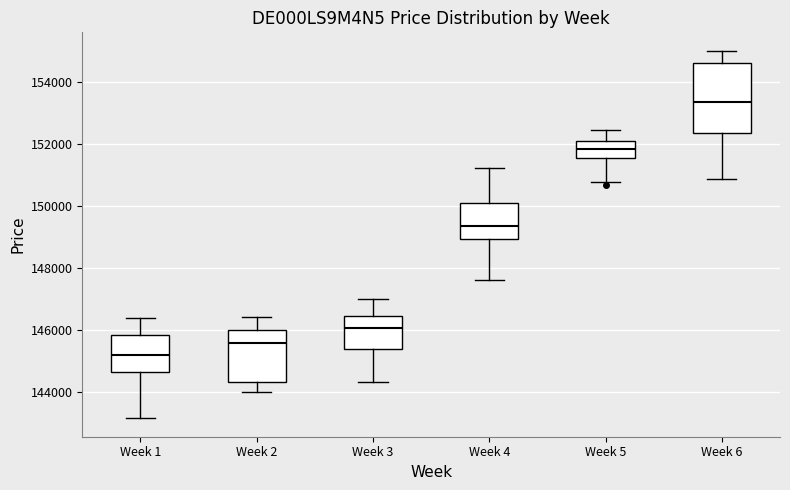

Reading left to right, read every box against the y-axis: the position of its median line, the range the box covers, and the ends of its whiskers. The values are not printed on the chart, so give them approximately, as read against the axis.

Week 1: median 145200, box 144600 to 145800, whiskers 143200 to 146400
Week 2: median 145600, box 144400 to 146000, whiskers 144000 to 146400
Week 3: median 146000, box 145400 to 146400, whiskers 144400 to 147000
Week 4: median 149400, box 149000 to 150200, whiskers 147600 to 151200
Week 5: median 151800, box 151600 to 152200, whiskers 150800 to 152400
Week 6: median 153400, box 152400 to 154600, whiskers 150800 to 155000